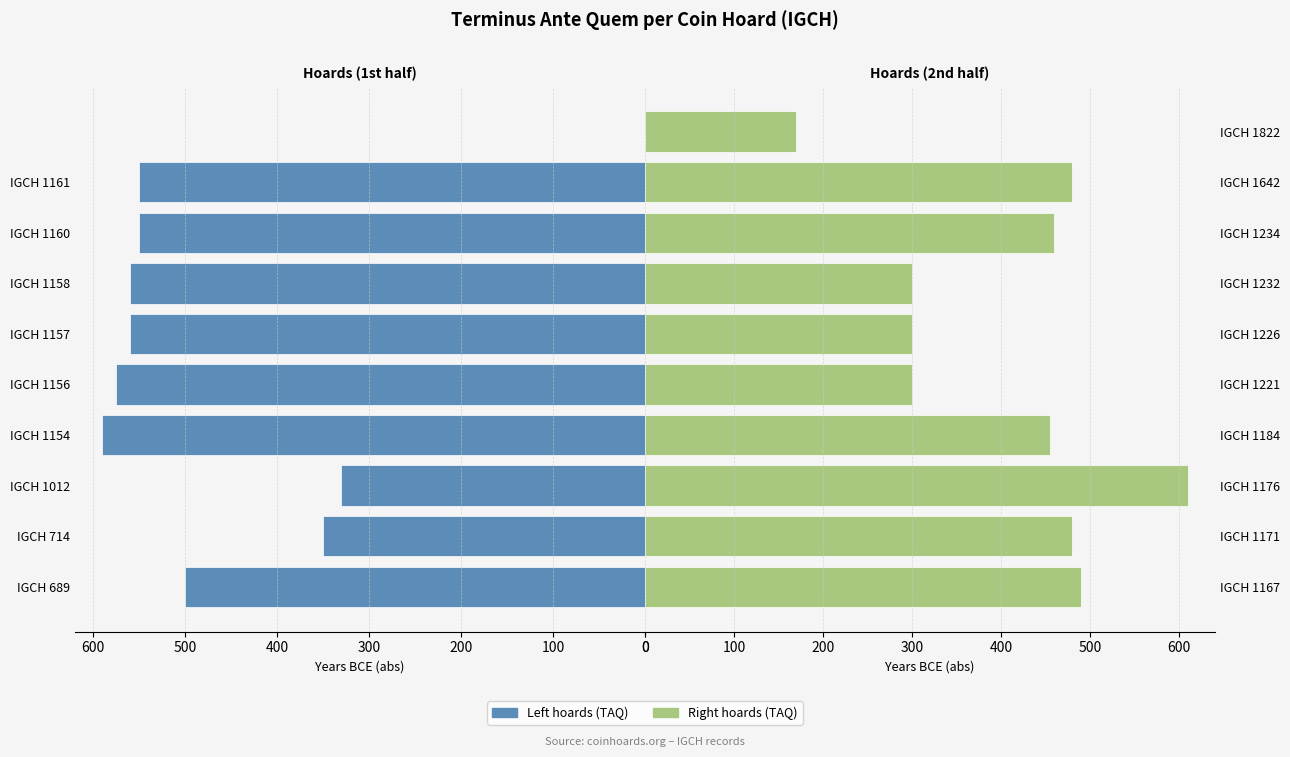

How many bars are there in each group?

2